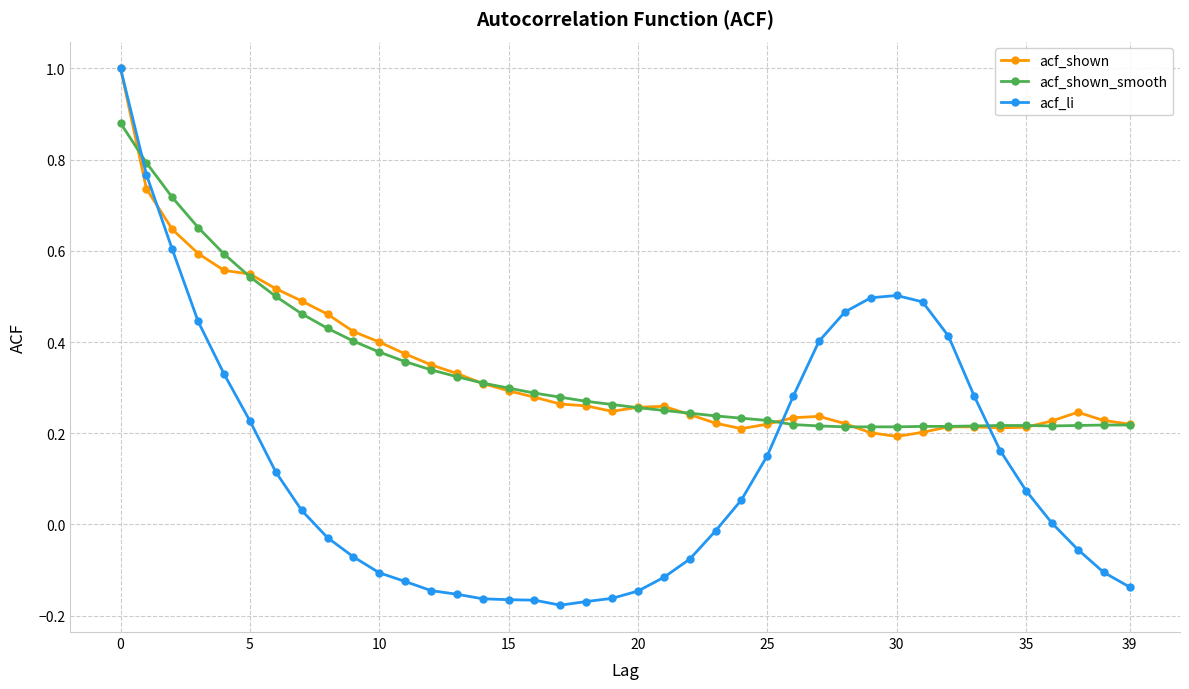

True or false: acf_shown has more than 2 points higher than both neighbors.

True